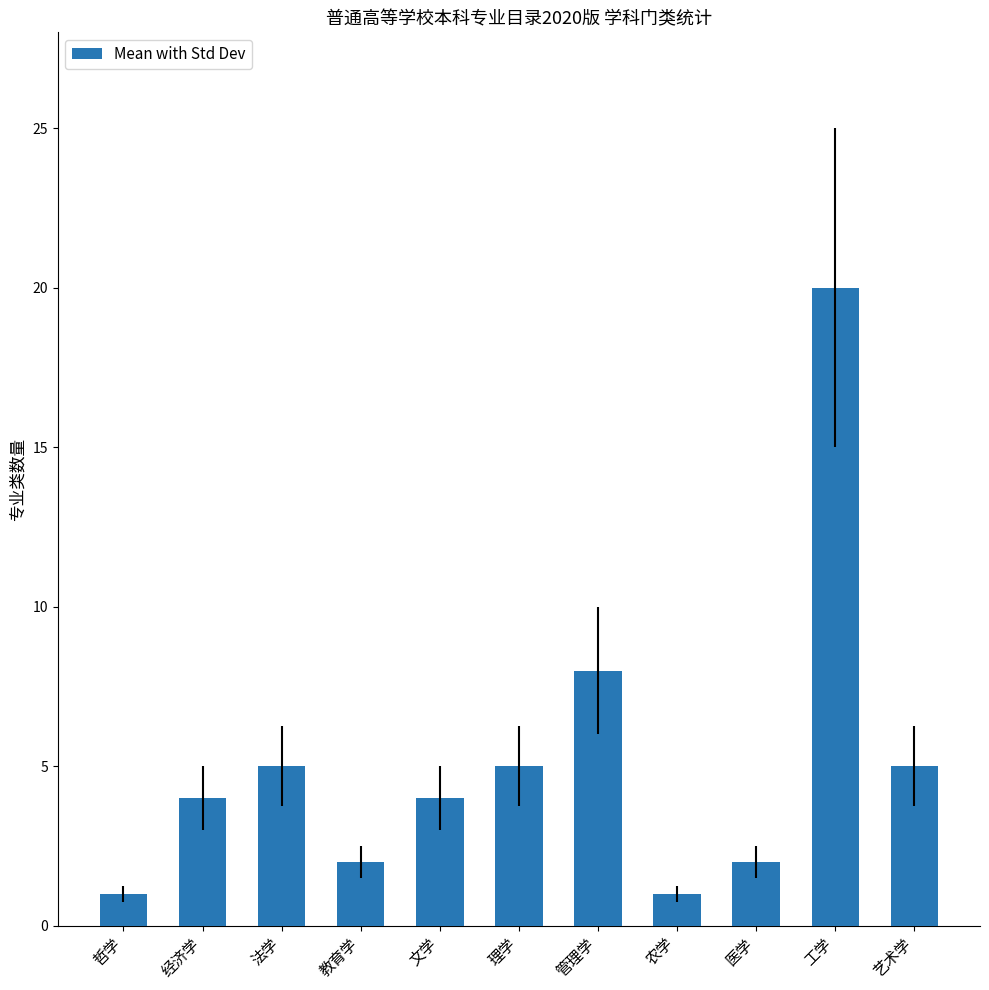

What position from the right is 经济学?

10